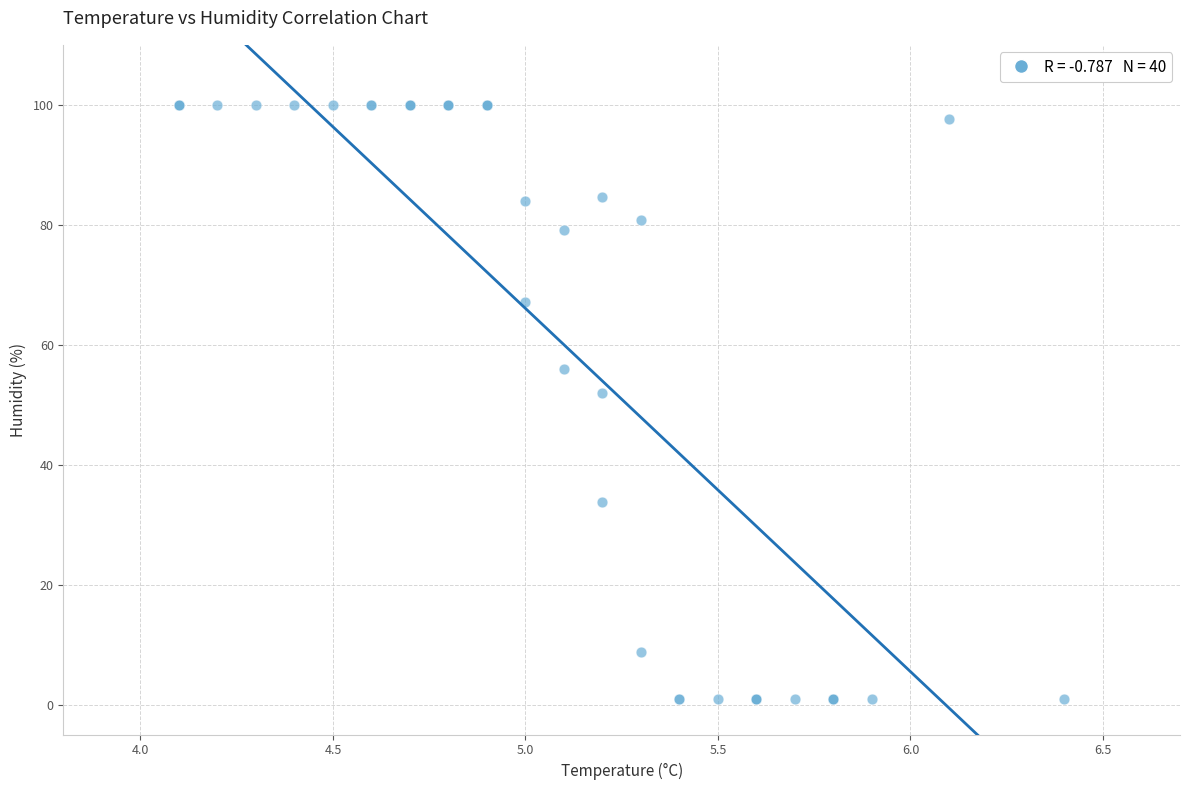

What Y value in the scatter plot is closest to 50?

51.9